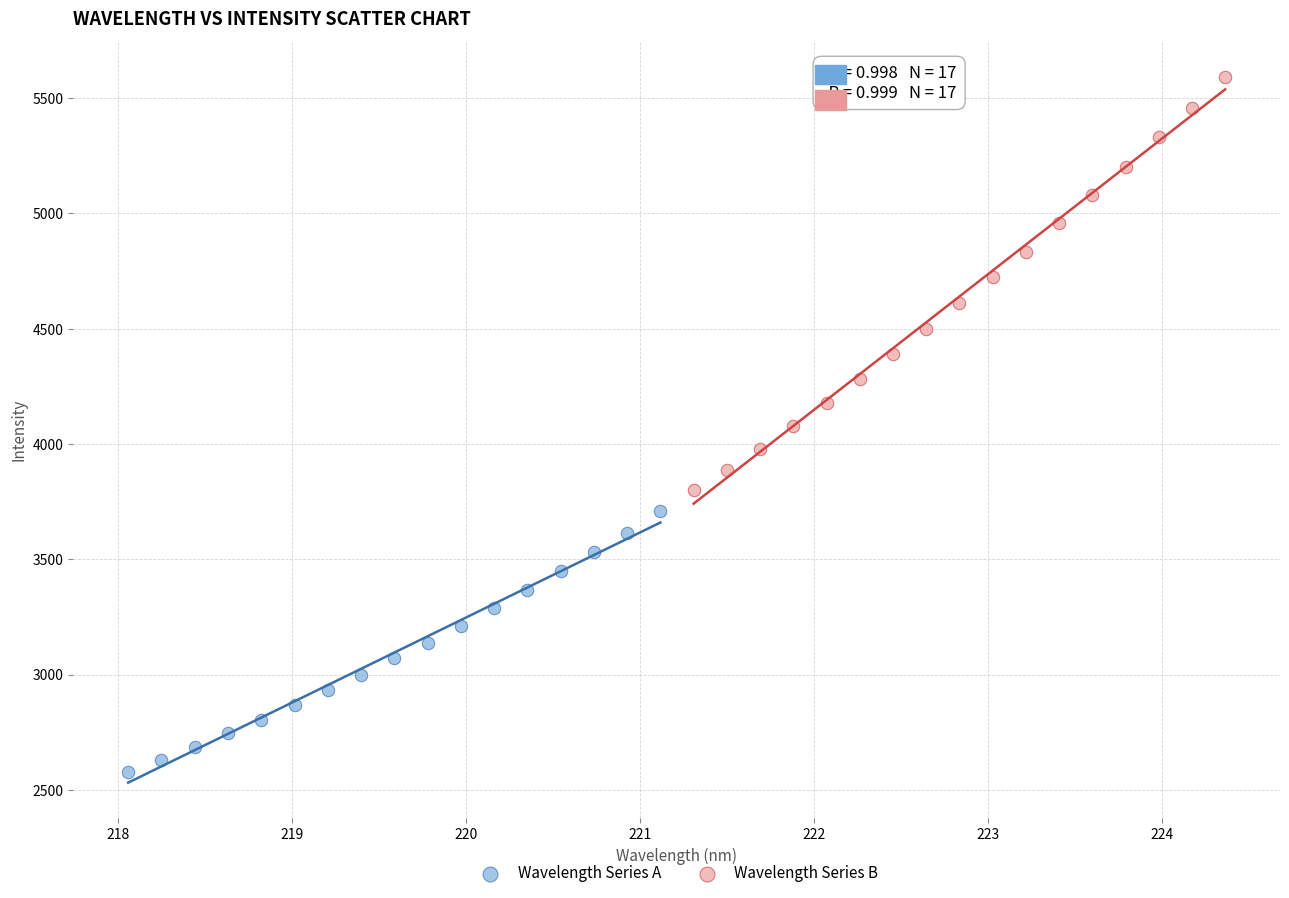

Which series has the largest Y range (max minus min)?

Wavelength Series B